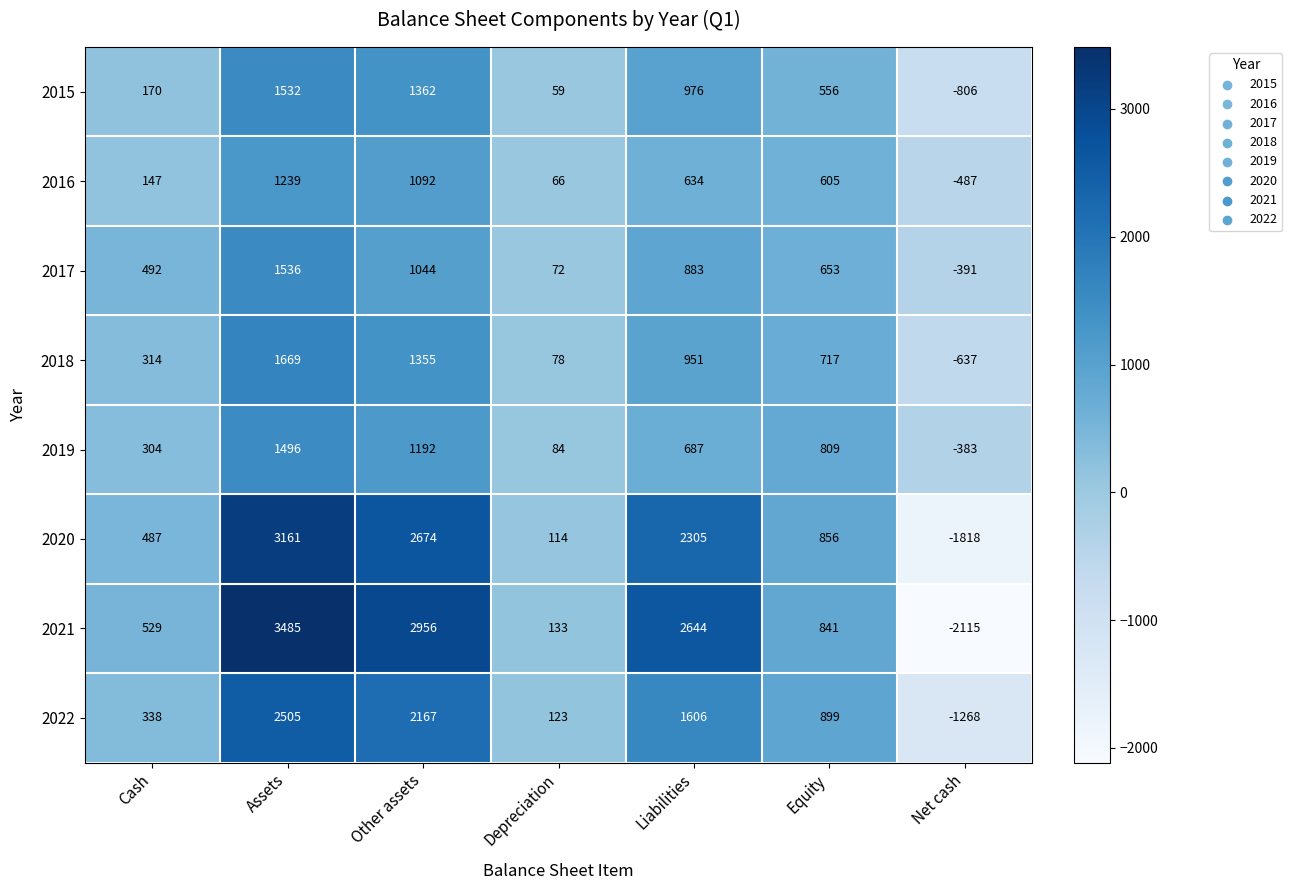

How many data points in 2018 are less than 717?

3